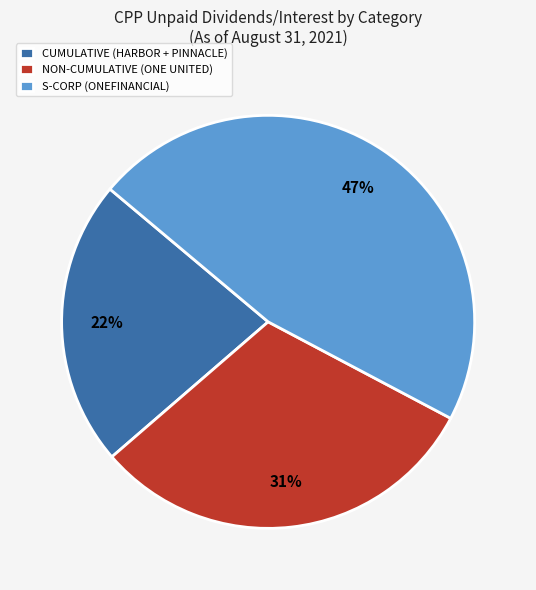

Rank the categories by value from highest to lowest.

S-CORP (ONEFINANCIAL), NON-CUMULATIVE (ONE UNITED), CUMULATIVE (HARBOR + PINNACLE)